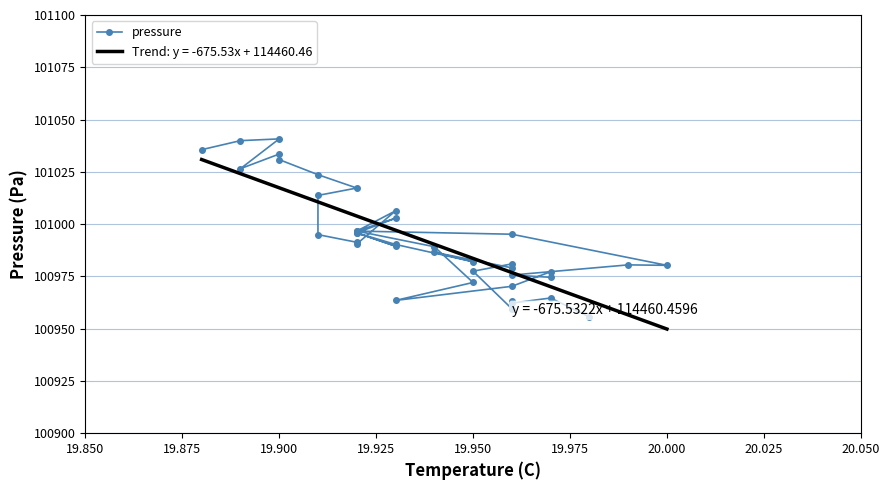

How many lines are shown in the chart?

1